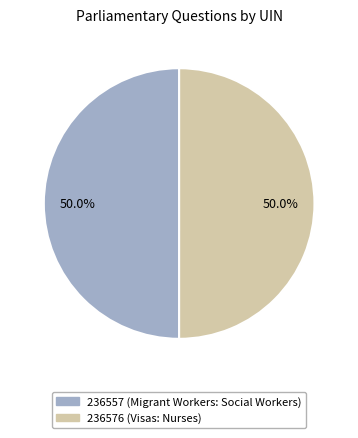

What percentage do 236576 (Visas: Nurses) and 236557 (Migrant Workers: Social Workers) together represent?

100.0%